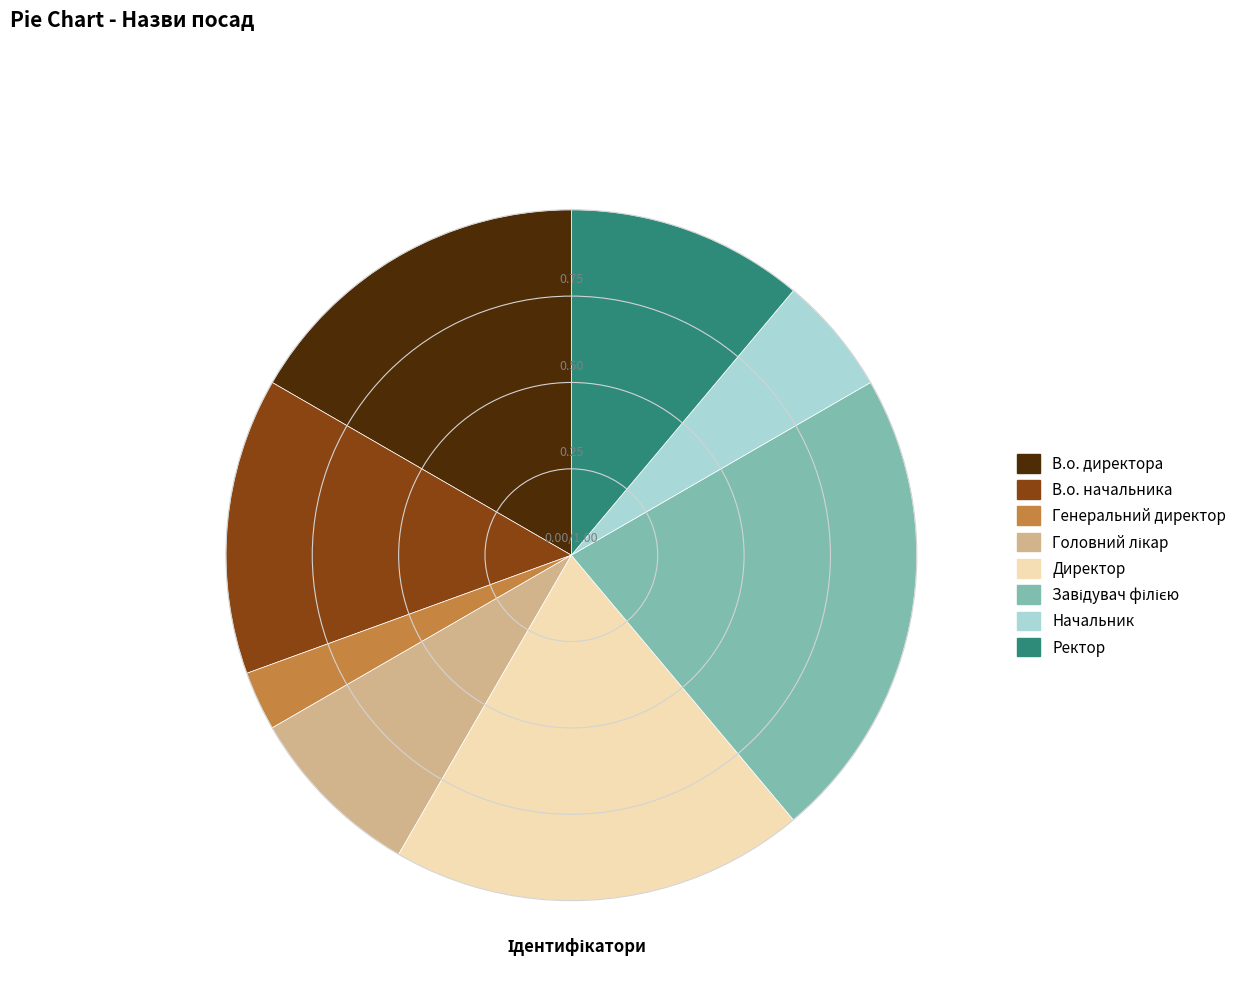

Does any single category account for the majority?

No